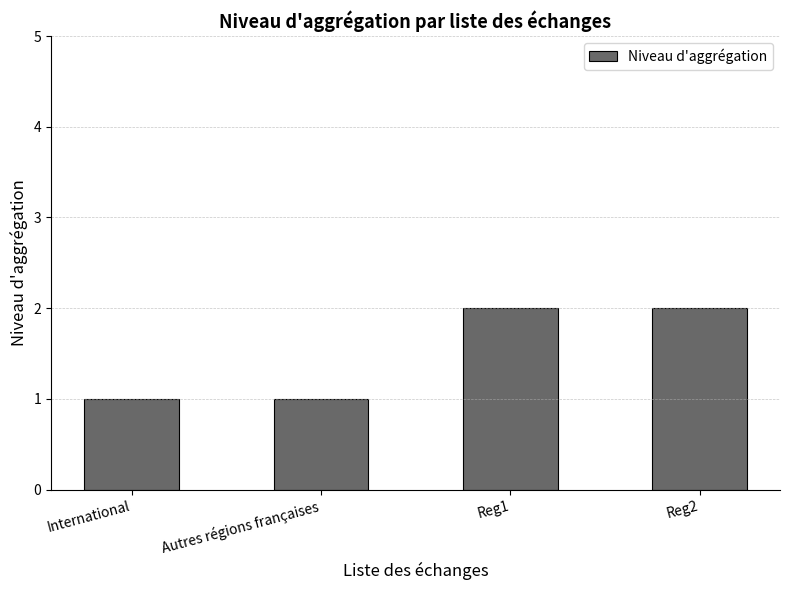

What position from the left is Autres régions françaises?

2